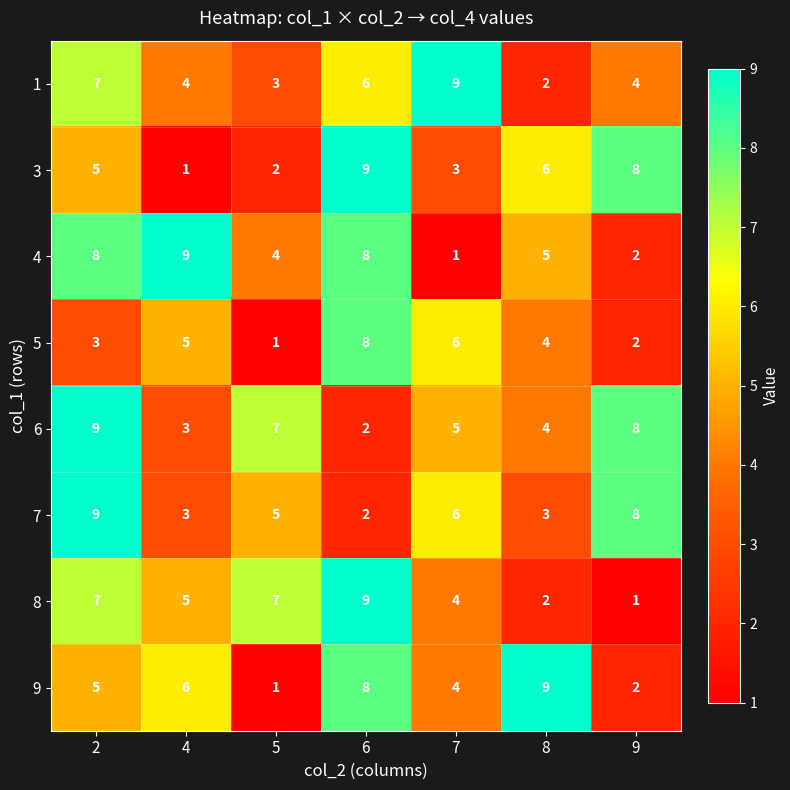

Read the 1 value at 9.

4